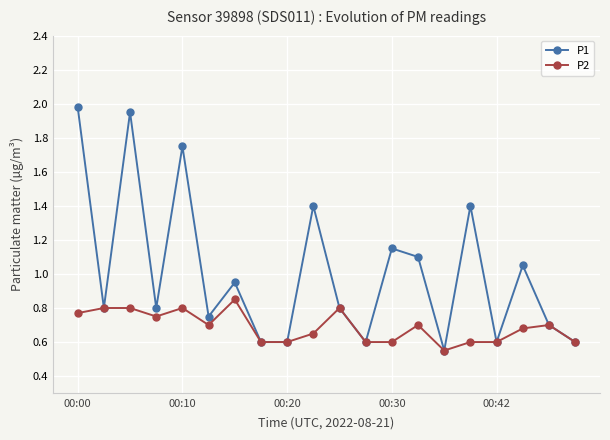

Does the chart have visible grid lines?

Yes